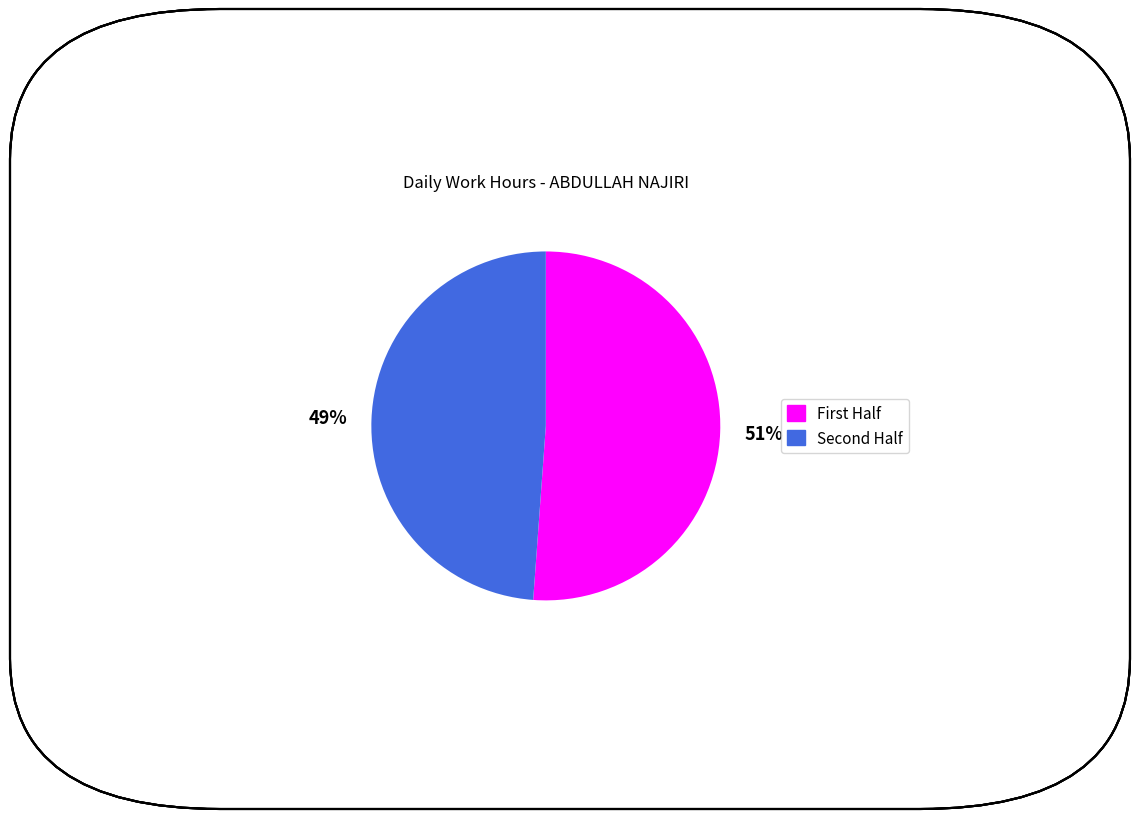

To the nearest percent, what is the difference between the largest and smallest slice percentages?

2%